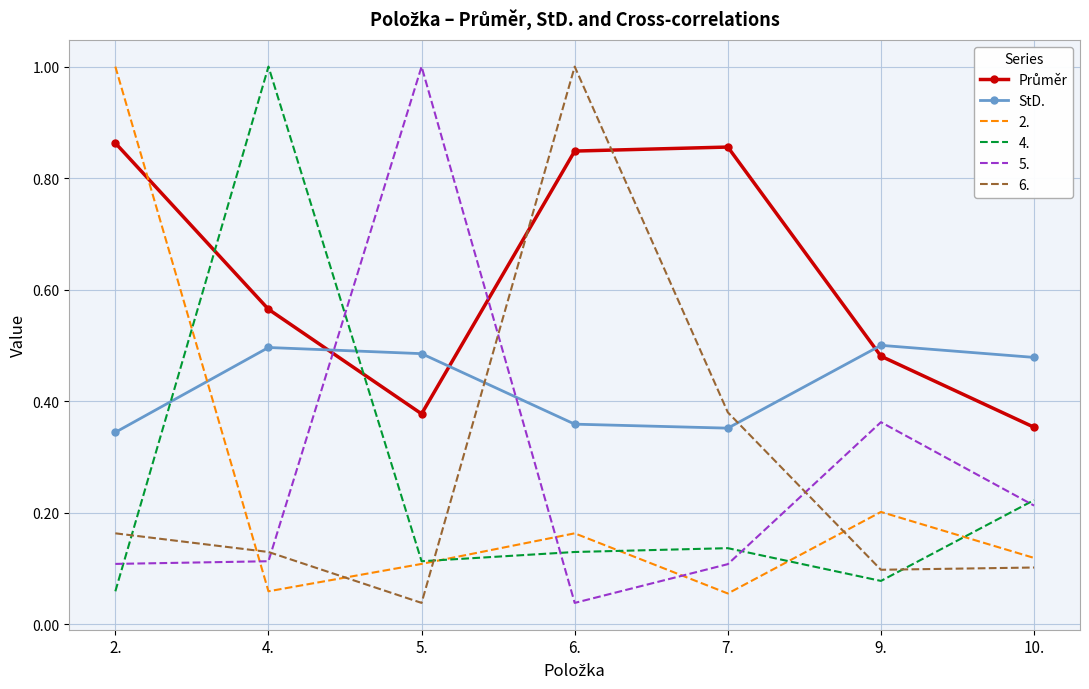

What position from the left is 5.?

3